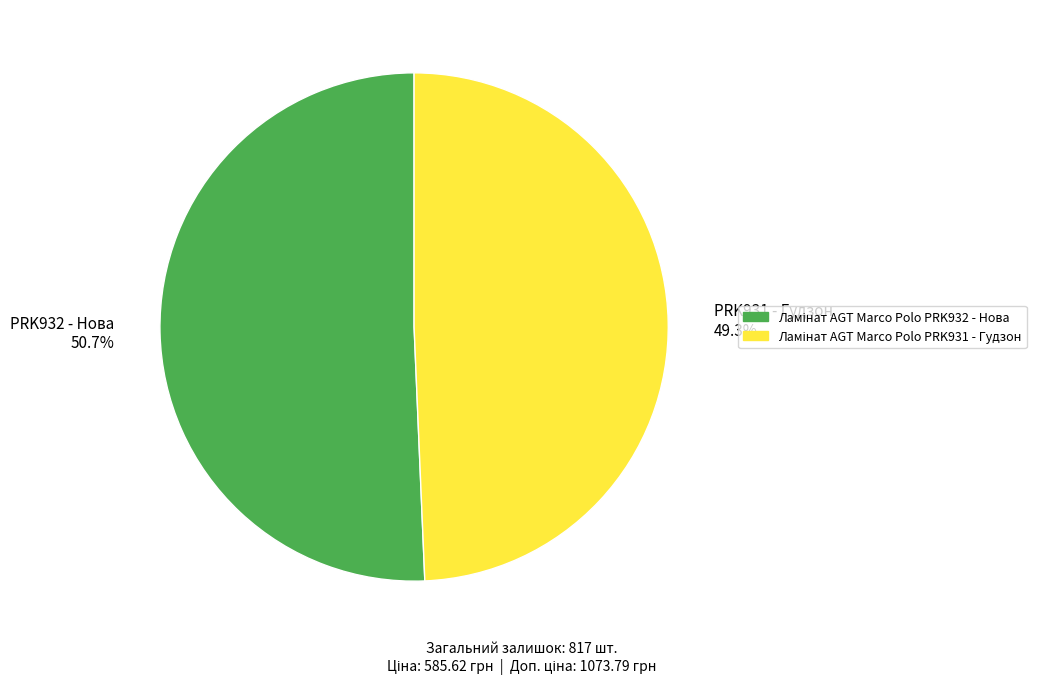

Count the number of slices in the pie.

2